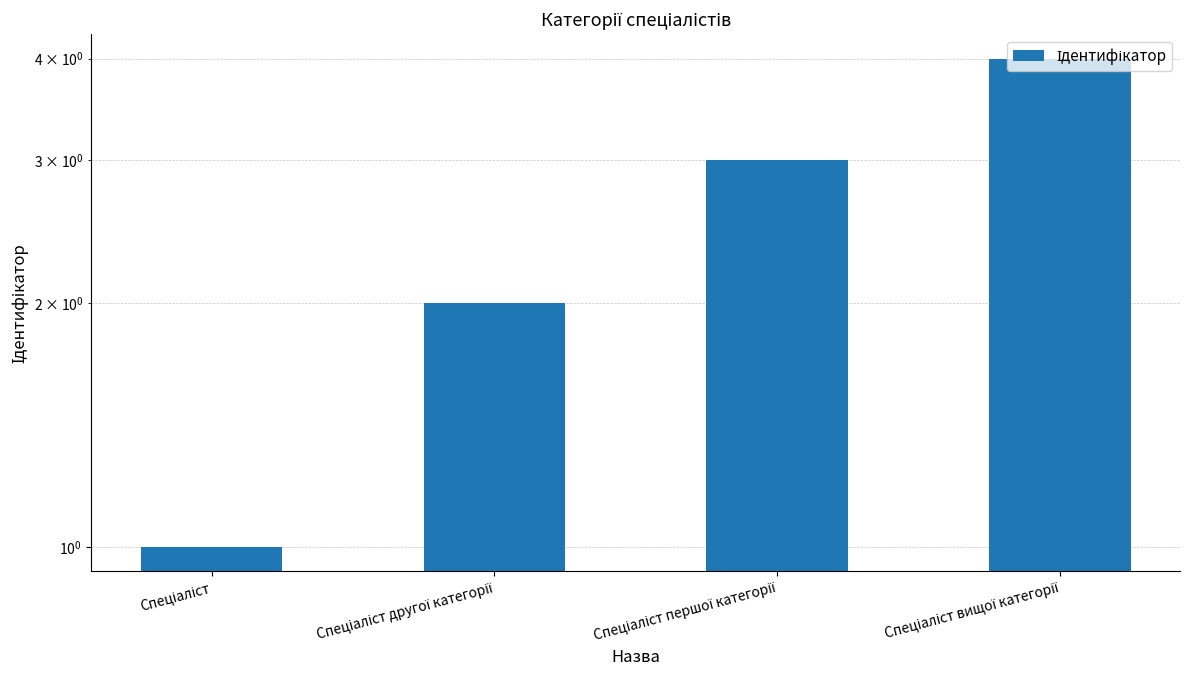

Is it true that the value at Спеціаліст is 0?

False